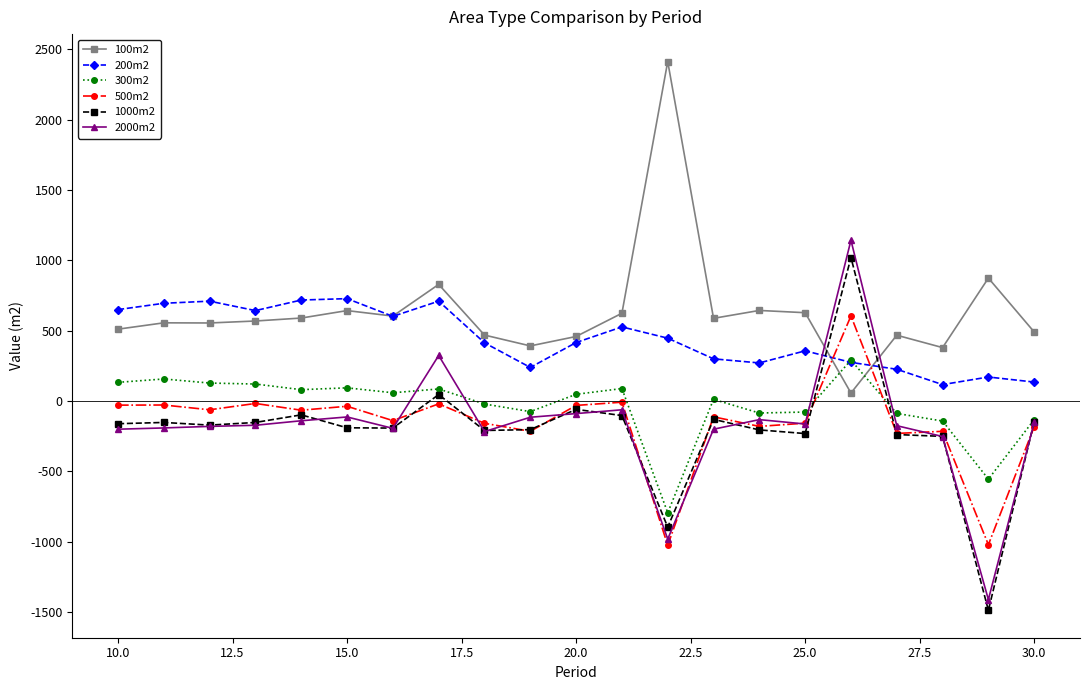

What is the maximum value for 100m2?

2412